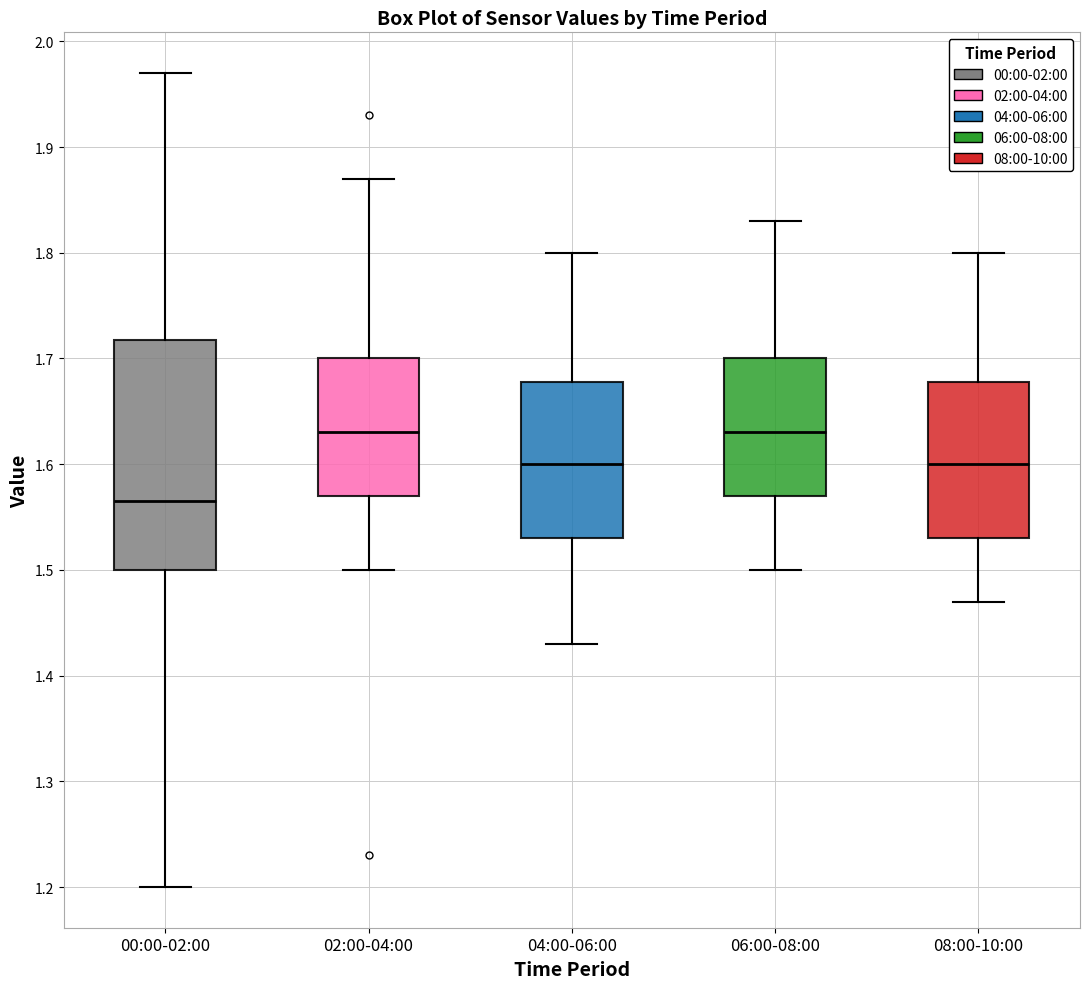

Reading left to right, read every box against the y-axis: the position of its median line, the range the box covers, and the ends of its whiskers. The values are not printed on the chart, so give them approximately, as read against the axis.

00:00-02:00: median 1.57, box 1.50 to 1.72, whiskers 1.20 to 1.97
02:00-04:00: median 1.63, box 1.57 to 1.70, whiskers 1.50 to 1.87
04:00-06:00: median 1.60, box 1.53 to 1.68, whiskers 1.43 to 1.80
06:00-08:00: median 1.63, box 1.57 to 1.70, whiskers 1.50 to 1.83
08:00-10:00: median 1.60, box 1.53 to 1.68, whiskers 1.47 to 1.80